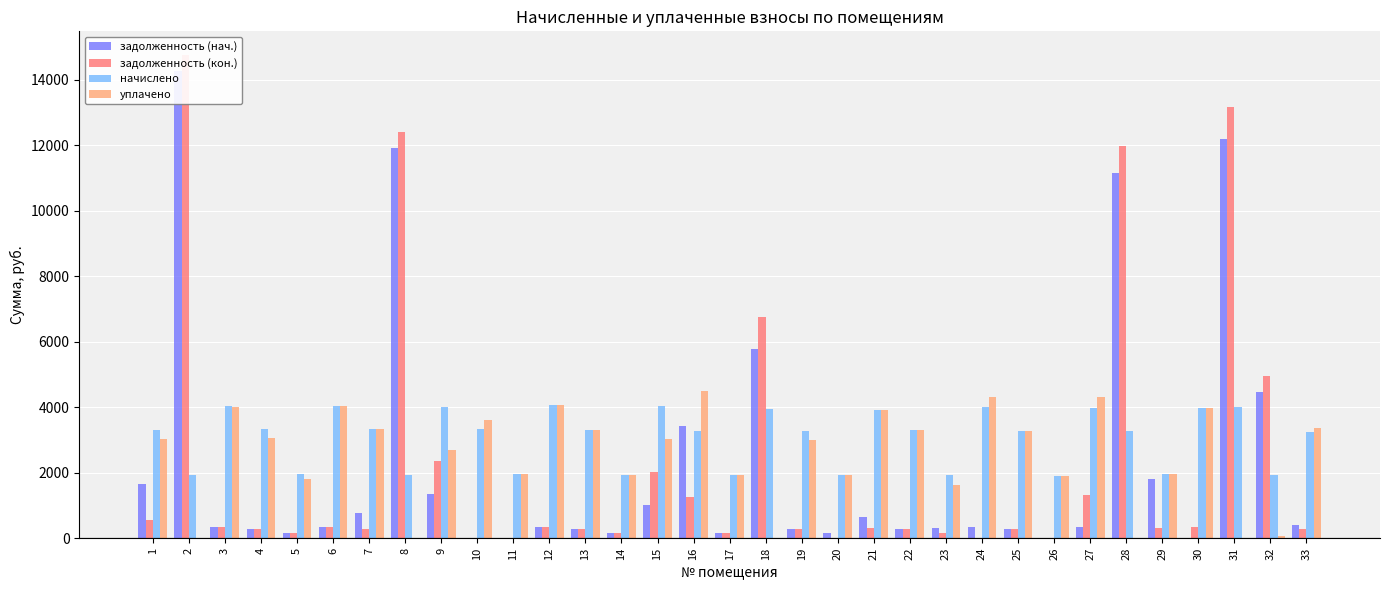

What is the difference between the задолженность (нач.) values at 1 and 14?

1495.1